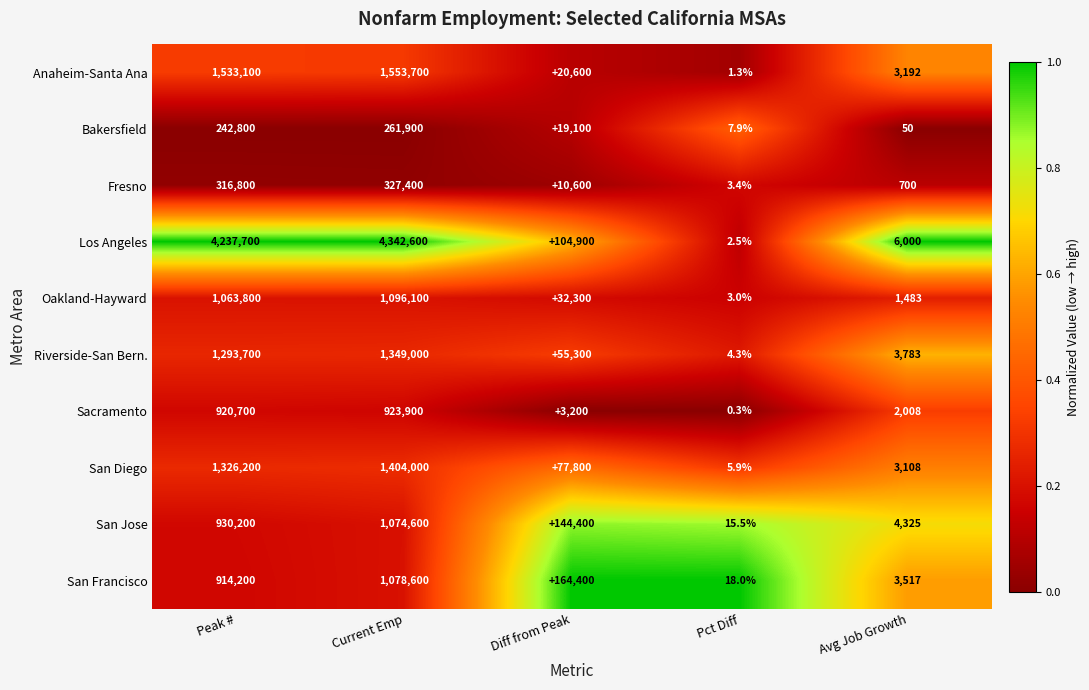

The San Jose series shows 247010.8 at Diff from Peak. True or false?

False